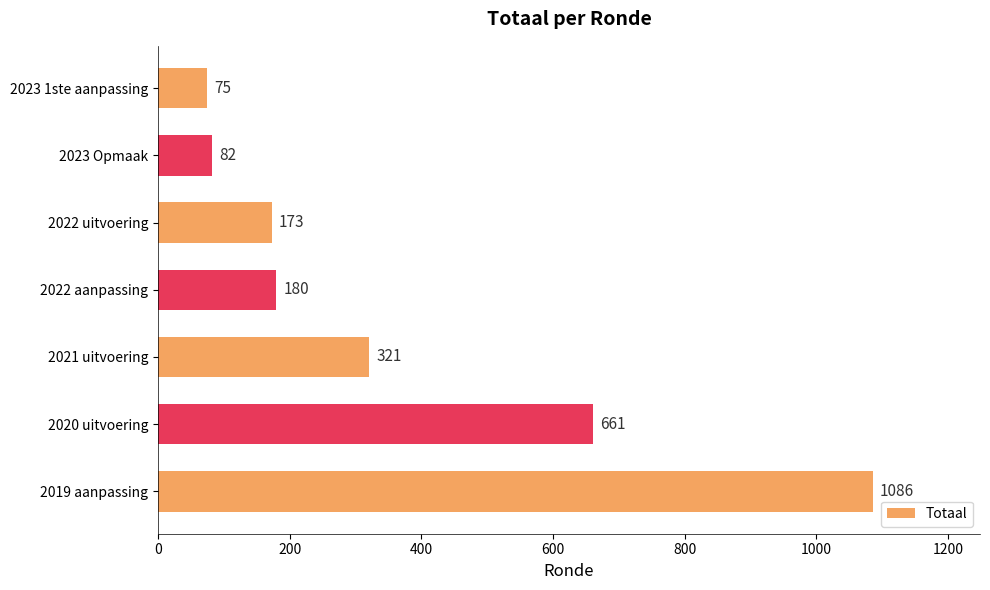

What is the ratio of the value at 2022 aanpassing to the value at 2023 1ste aanpassing?

2.4